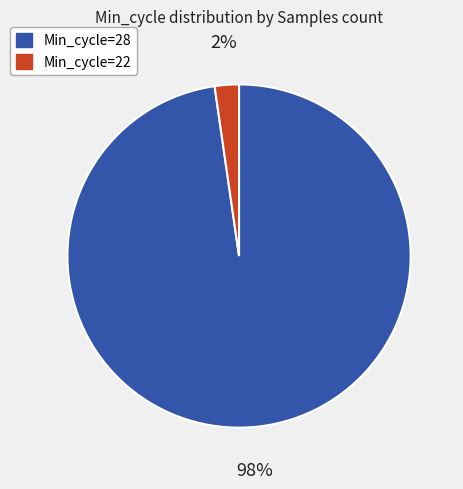

To the nearest percent, what is the average slice percentage?

50%